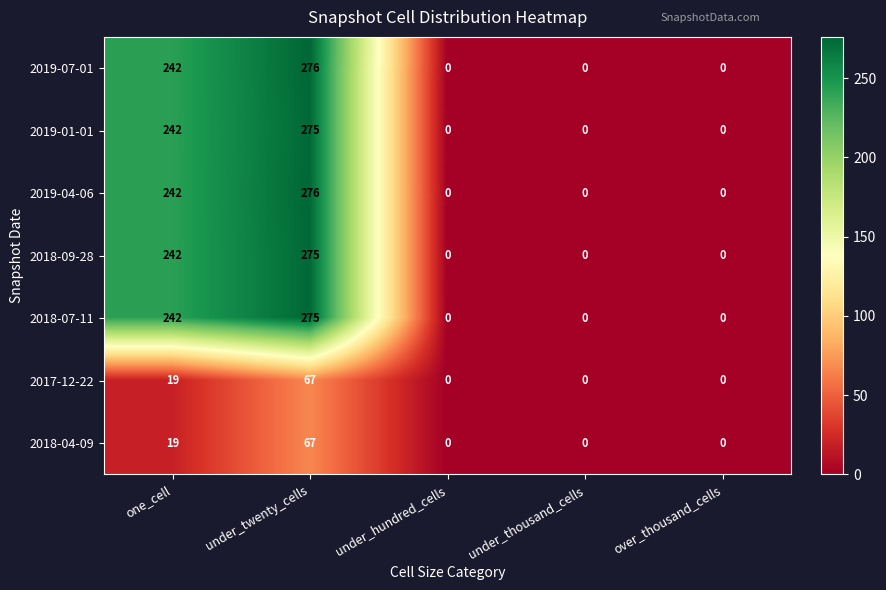

Which category has the highest value across all series?

under_twenty_cells